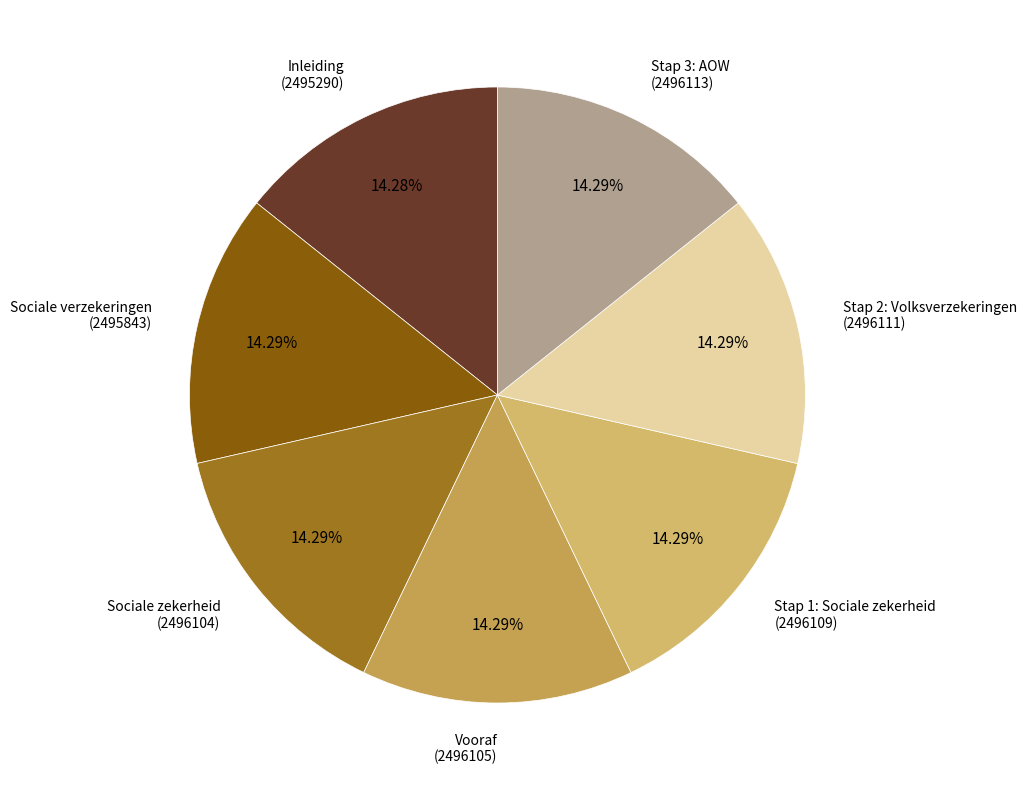

Does any single category account for the majority?

No